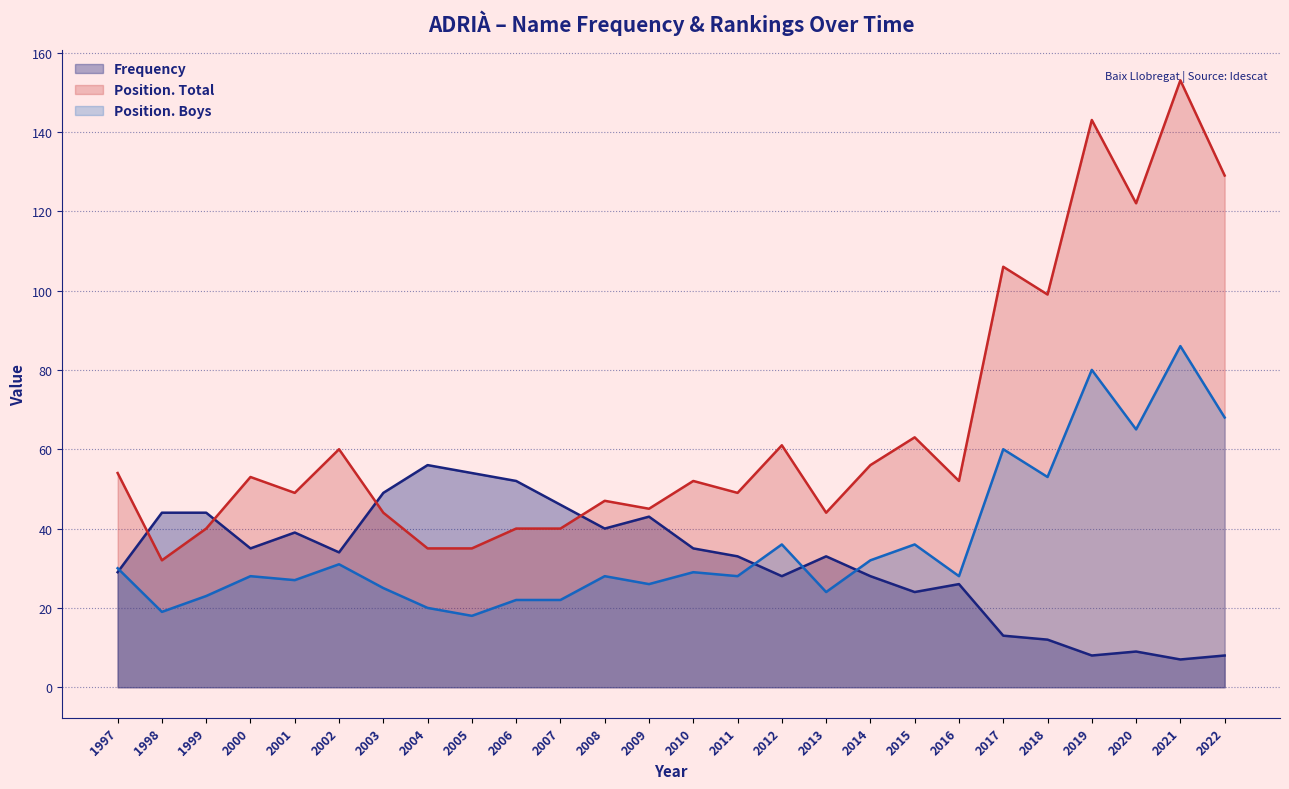

How many interior local valleys does the Frequency series have?

7